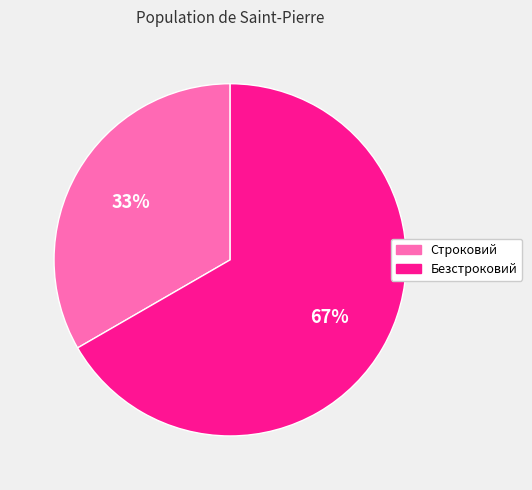

To the nearest percent, what portion does Безстроковий represent?

67%